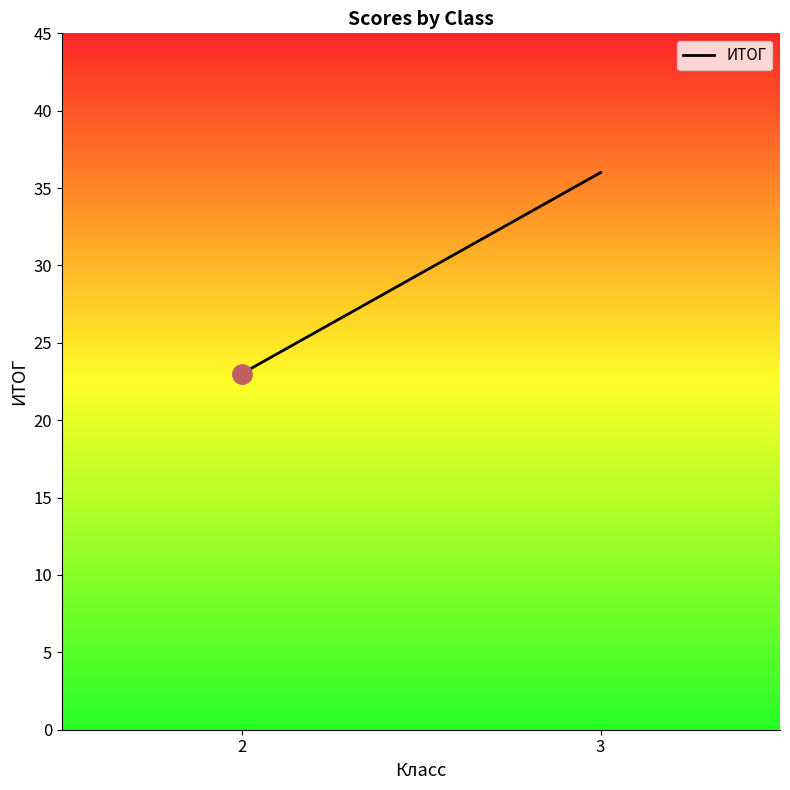

Reading left to right, list all the values displayed in this chart.

2=23	3=36